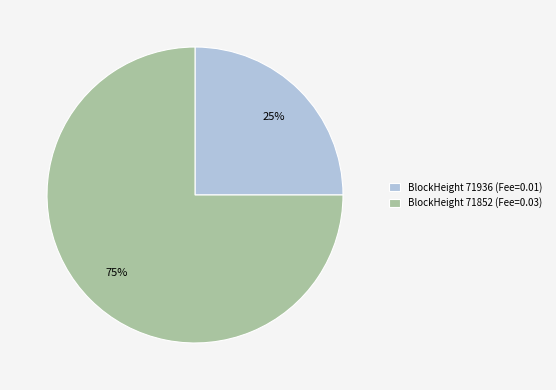

Is it true that BlockHeight 71936 (Fee=0.01) is 25% of the pie?

True